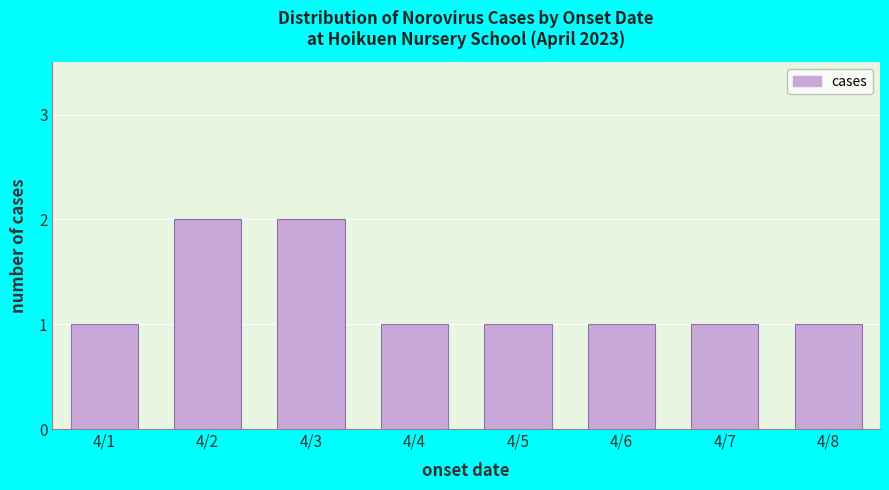

Reading left to right, what are all the values shown in this chart?

1	2	2	1	1	1	1	1